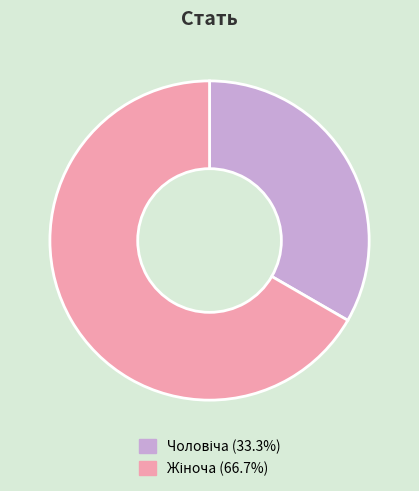

Is there any slice that represents more than half of the pie?

Yes